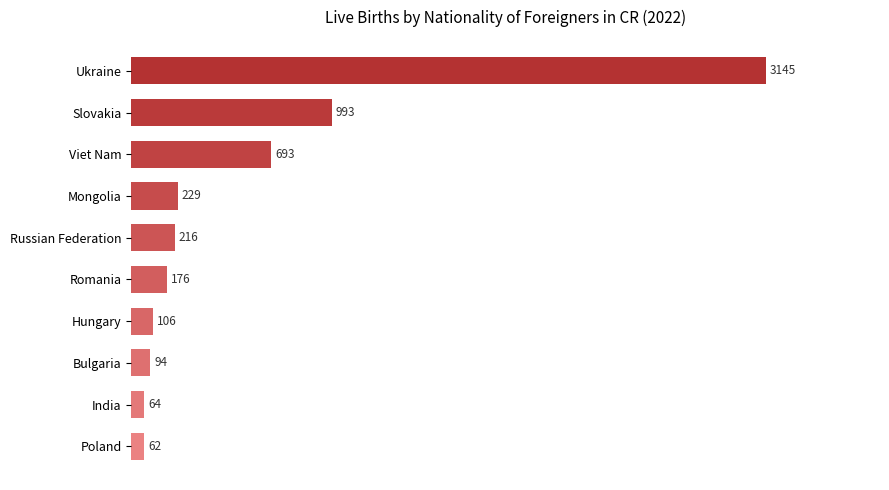

Rank the categories by value from highest to lowest.

Ukraine, Slovakia, Viet Nam, Mongolia, Russian Federation, Romania, Hungary, Bulgaria, India, Poland